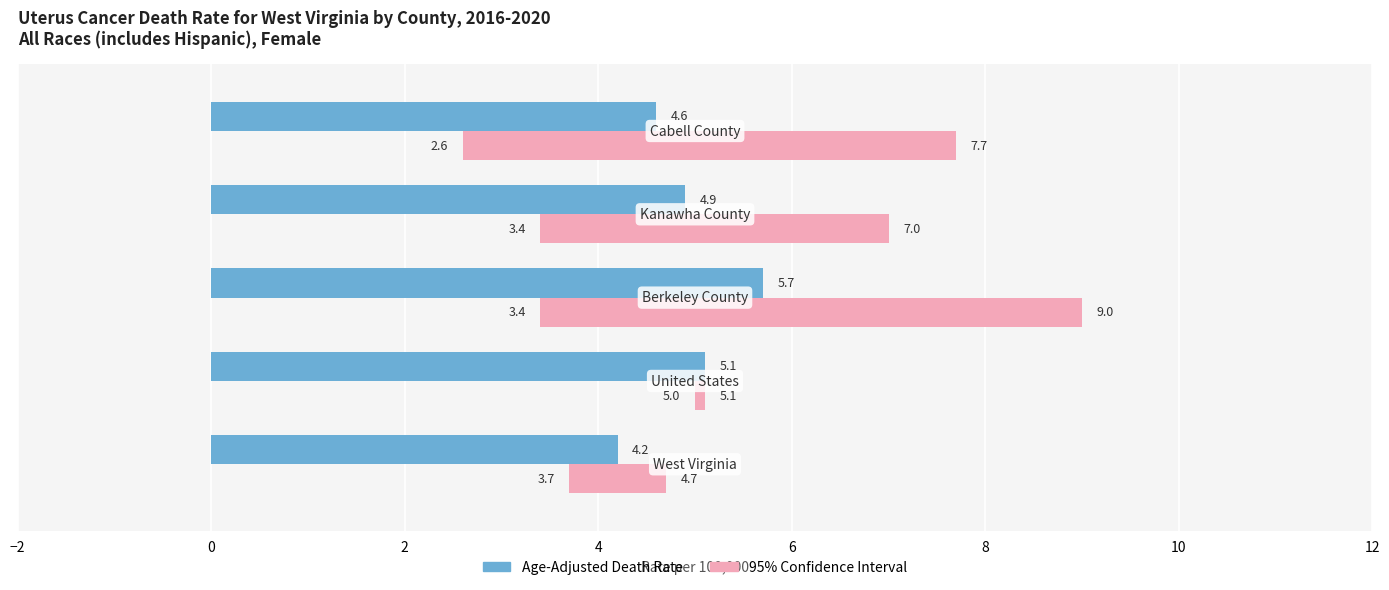

List the series in order of their peak value, lowest first.

95% Confidence Interval, Age-Adjusted Death Rate